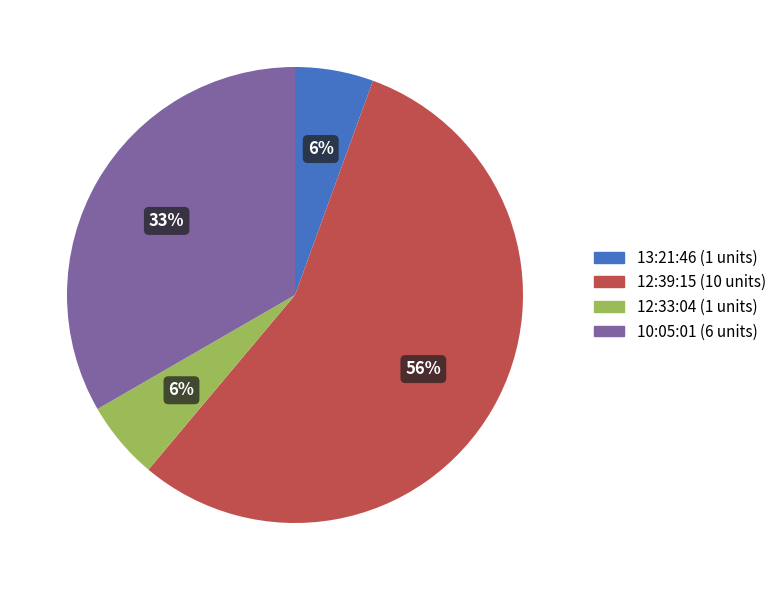

Is it true that 12:39:15 is 56% of the pie?

True